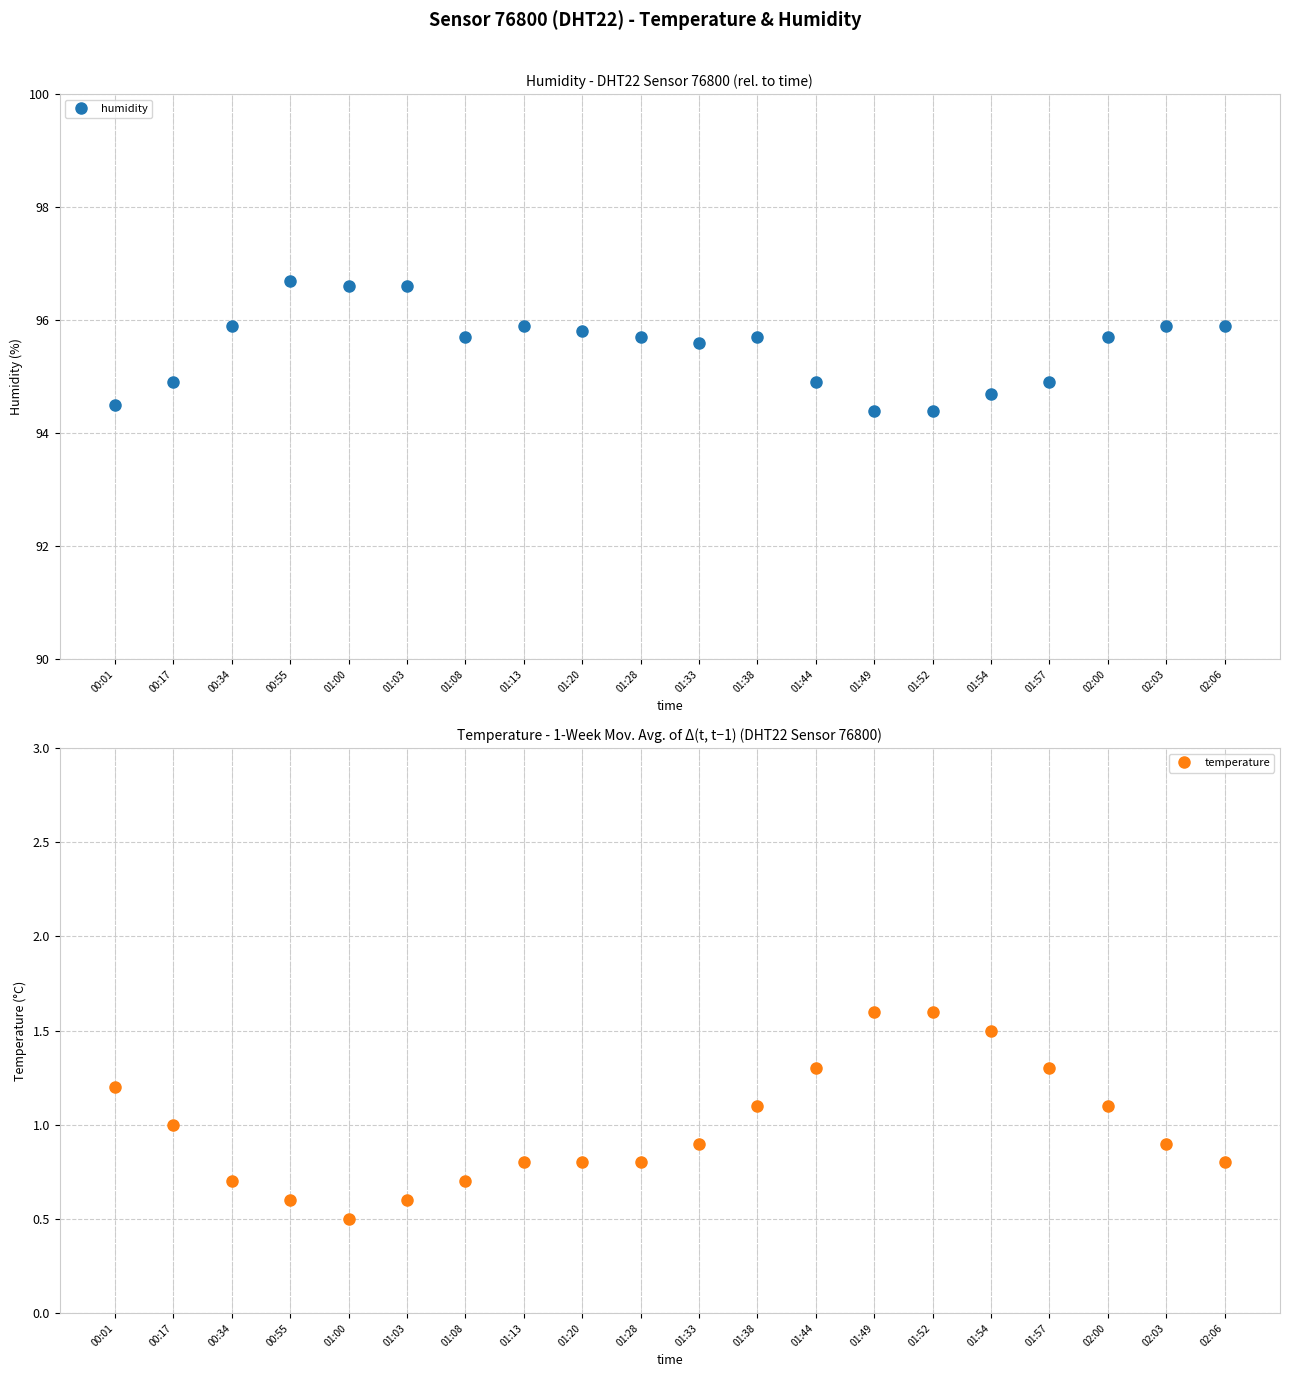

At which category is the sum across all series the highest?

00:55